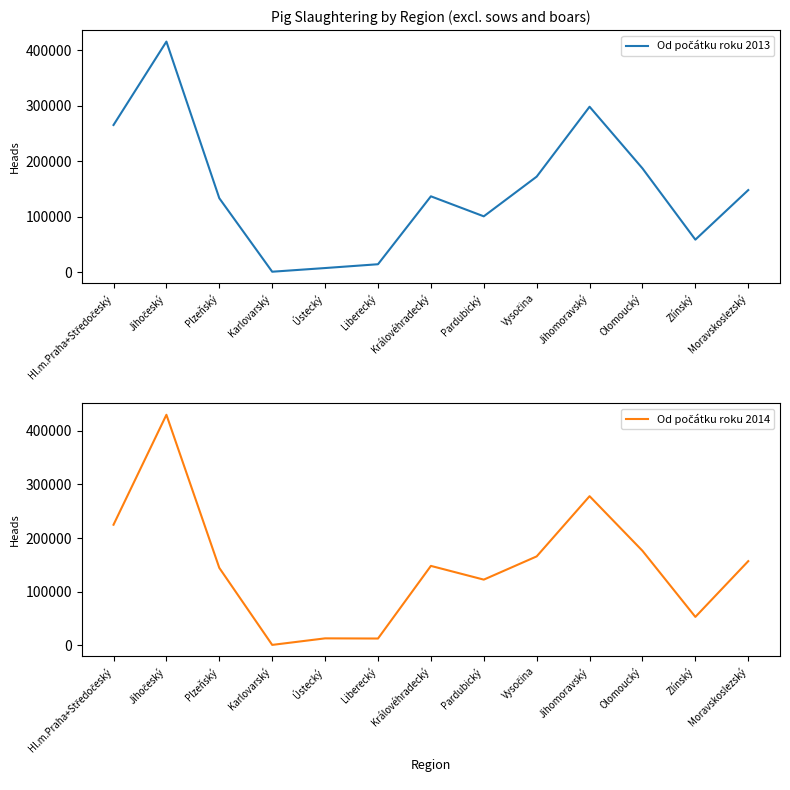

What is the sum of the Od počátku roku 2014 values at Plzeňský and Liberecký?

156825